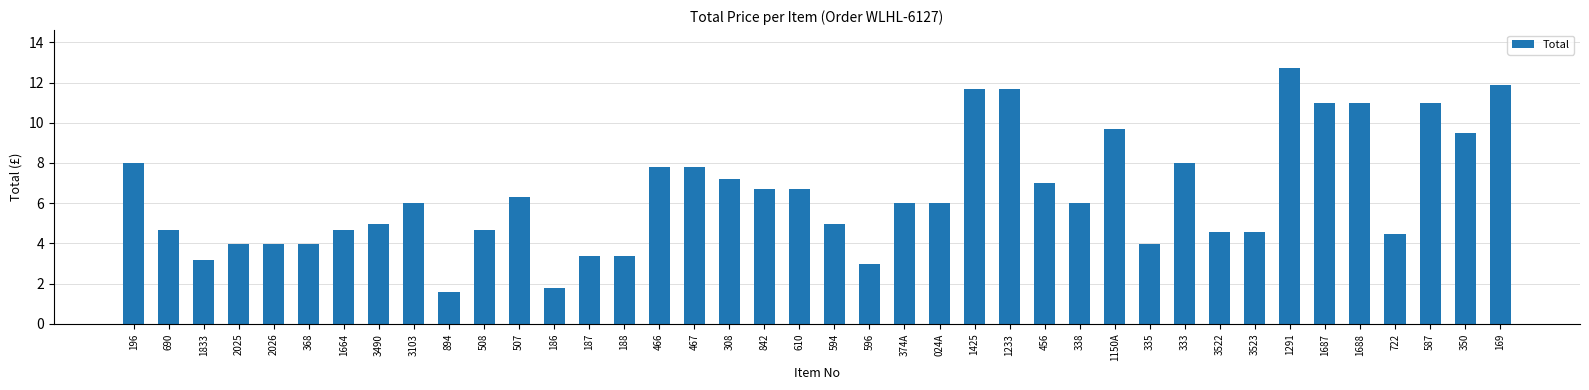

What is the ratio of the value at 467 to the value at 368?

2.0